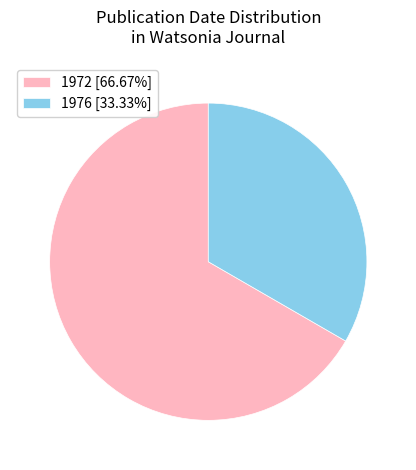

Does any single category account for the majority?

Yes